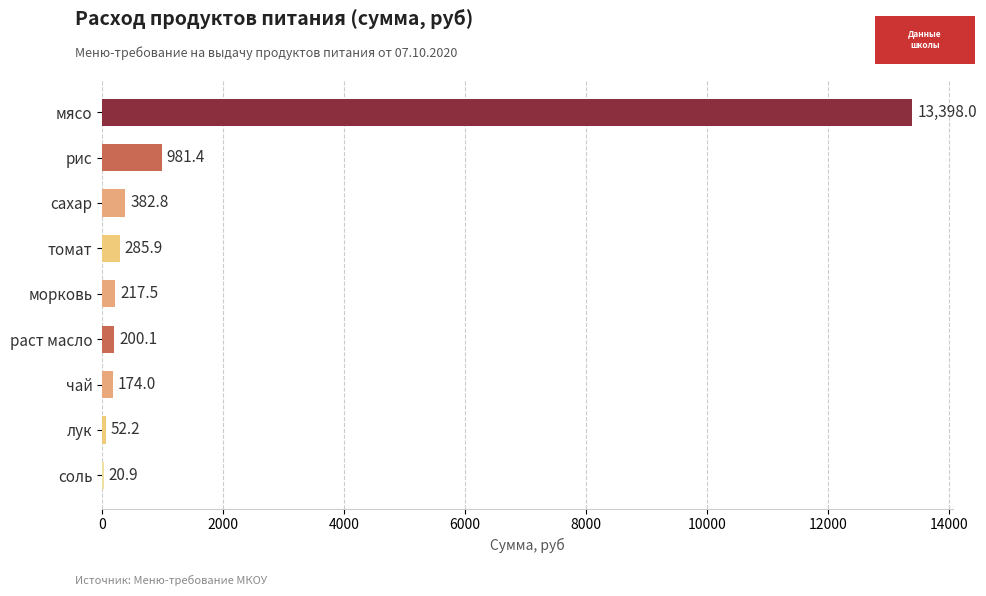

What is the sum of the values at раст масло and чай?

374.1